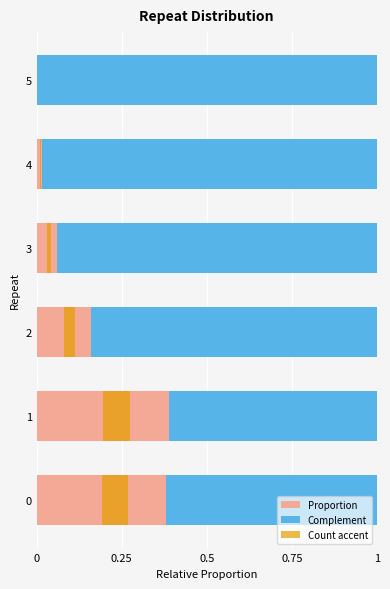

The Proportion series shows 0.0 at 4. True or false?

False